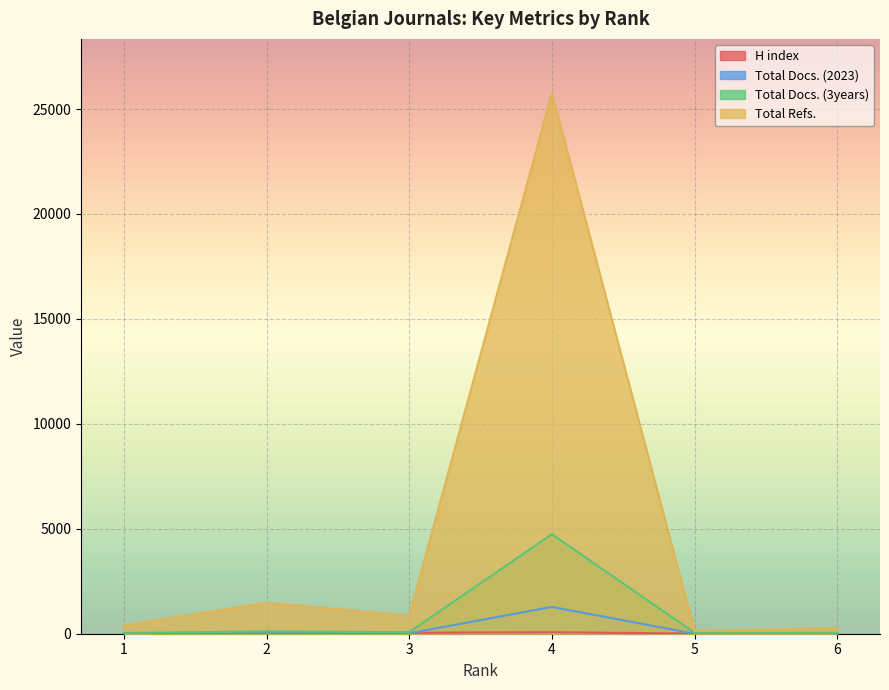

Where does the Total Docs. (3years) series first go above 73?

2